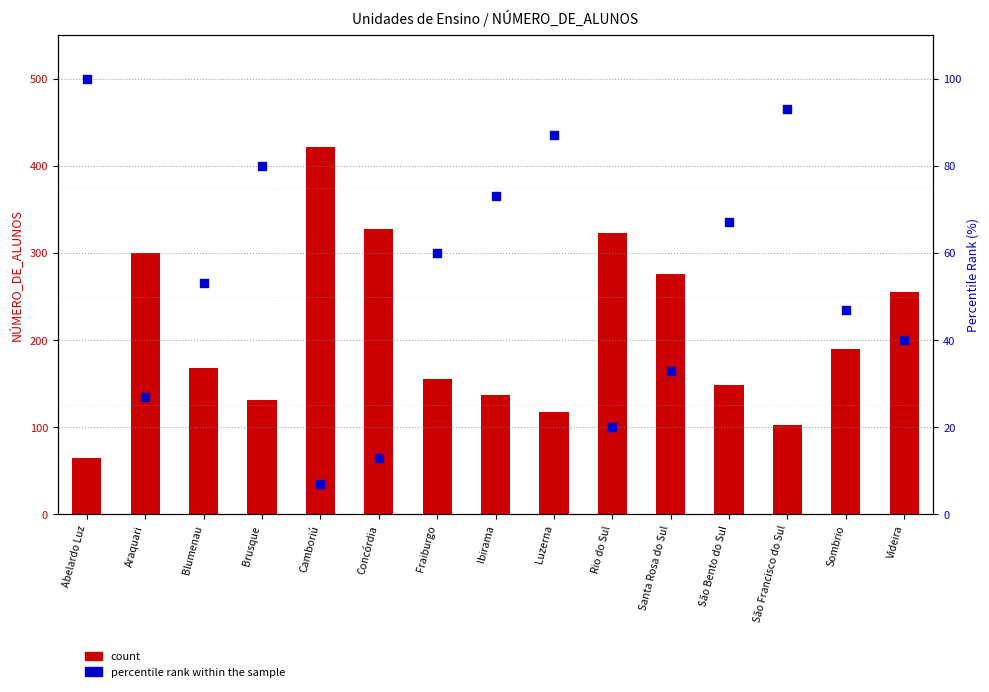

Which series contains the lowest Y value?

percentile rank within the sample